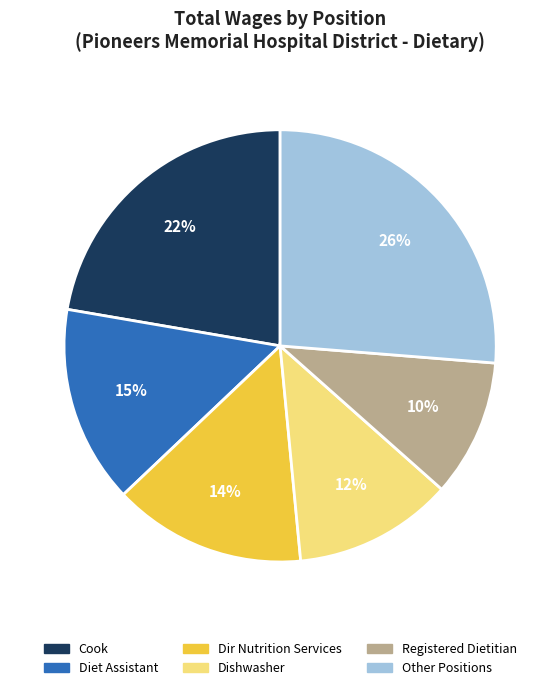

Between Dishwasher and Cook, which is larger?

Cook